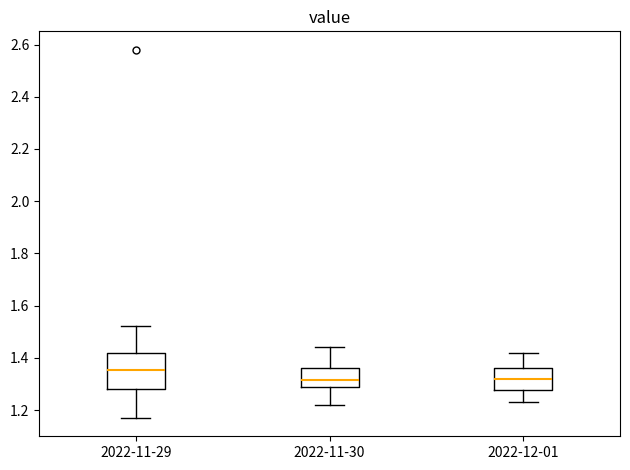

Which box is the tallest, from its lower edge to its upper edge?

2022-11-29